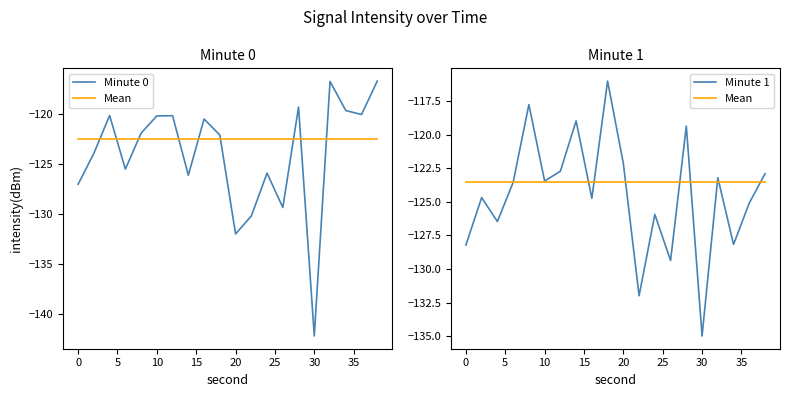

The value of Mean at 14 is -83.3. True or false?

False